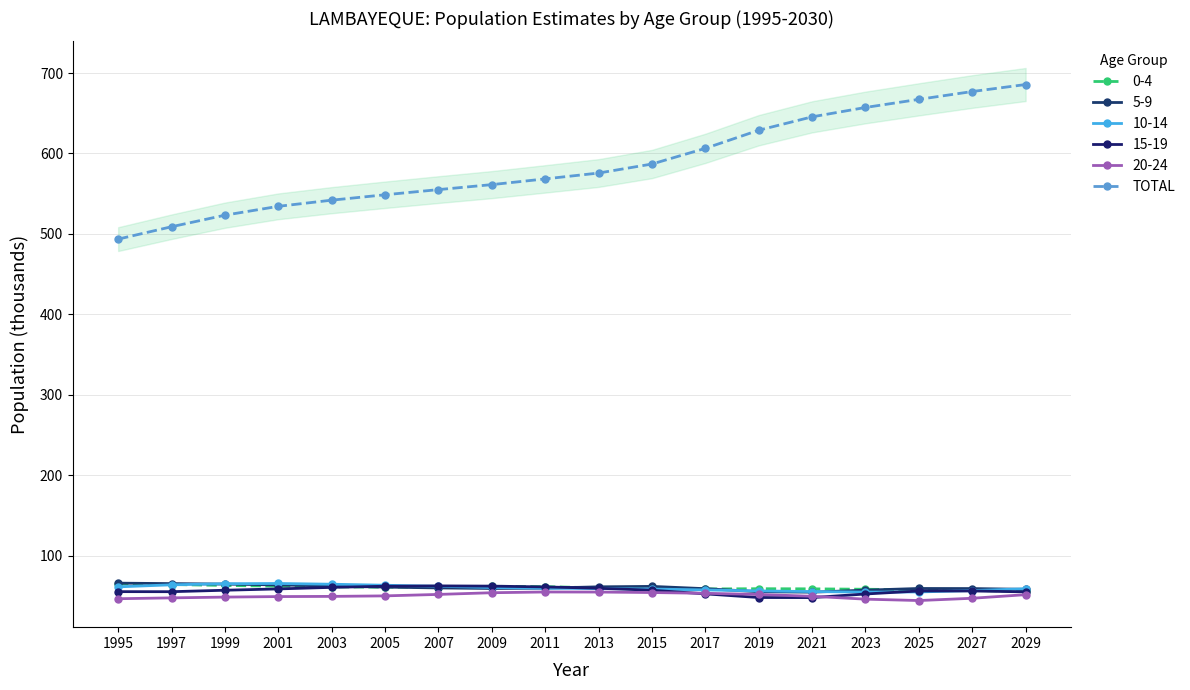

Reading left to right, extract all data points from this chart.

493.6	508.9	523.3	534.3	542.0	548.7	555.1	561.3	568.4	575.7	586.9	606.4	628.9	645.6	657.2	667.3	677.0	685.7